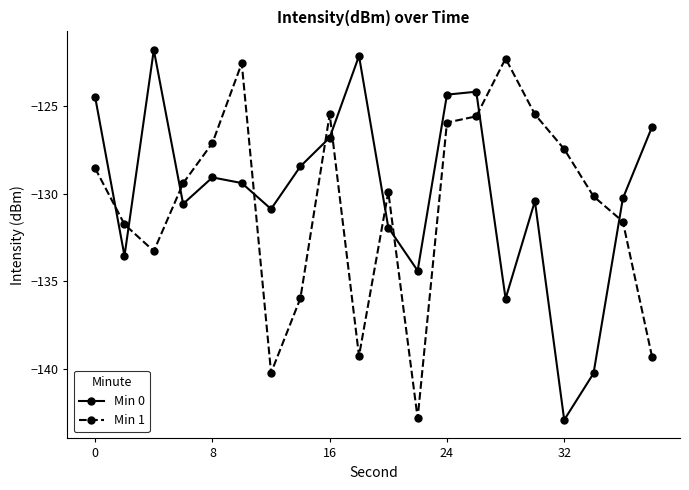

True or false: Min 0 has more than 0 points higher than both neighbors.

True